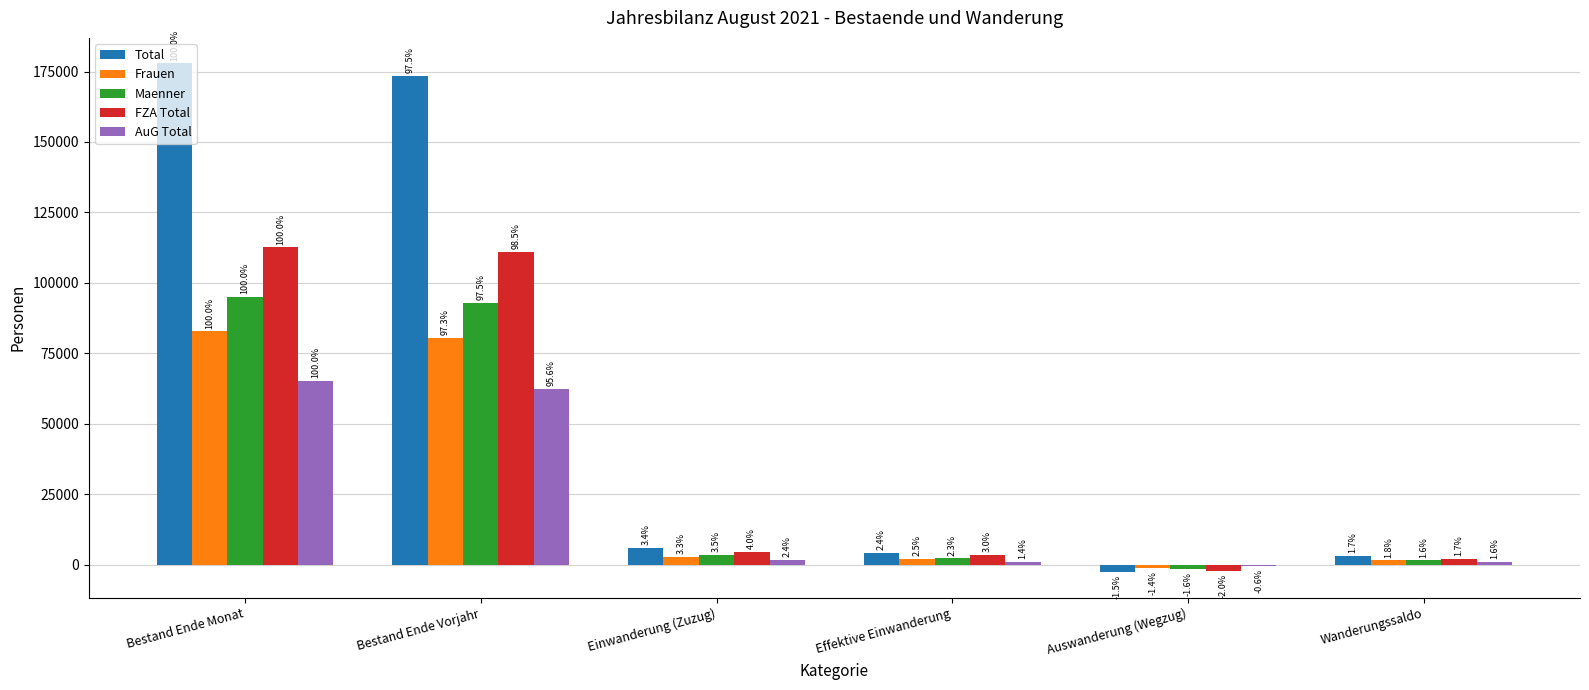

What is the label of the 1st bar from the right?

Wanderungssaldo